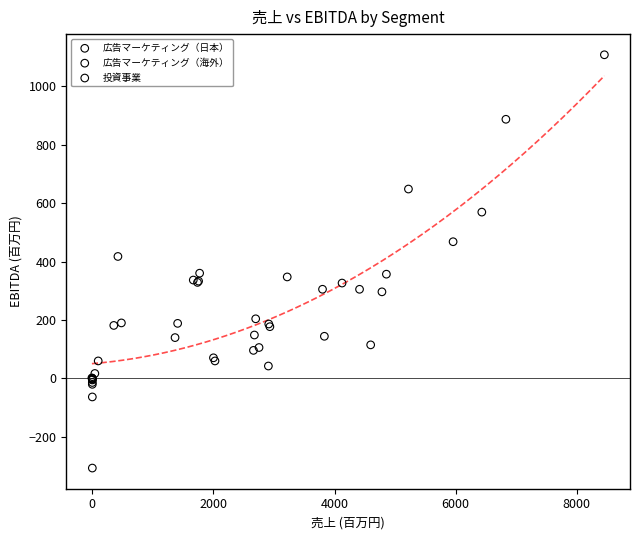

Which series contains the highest Y value?

広告マーケティング（海外）